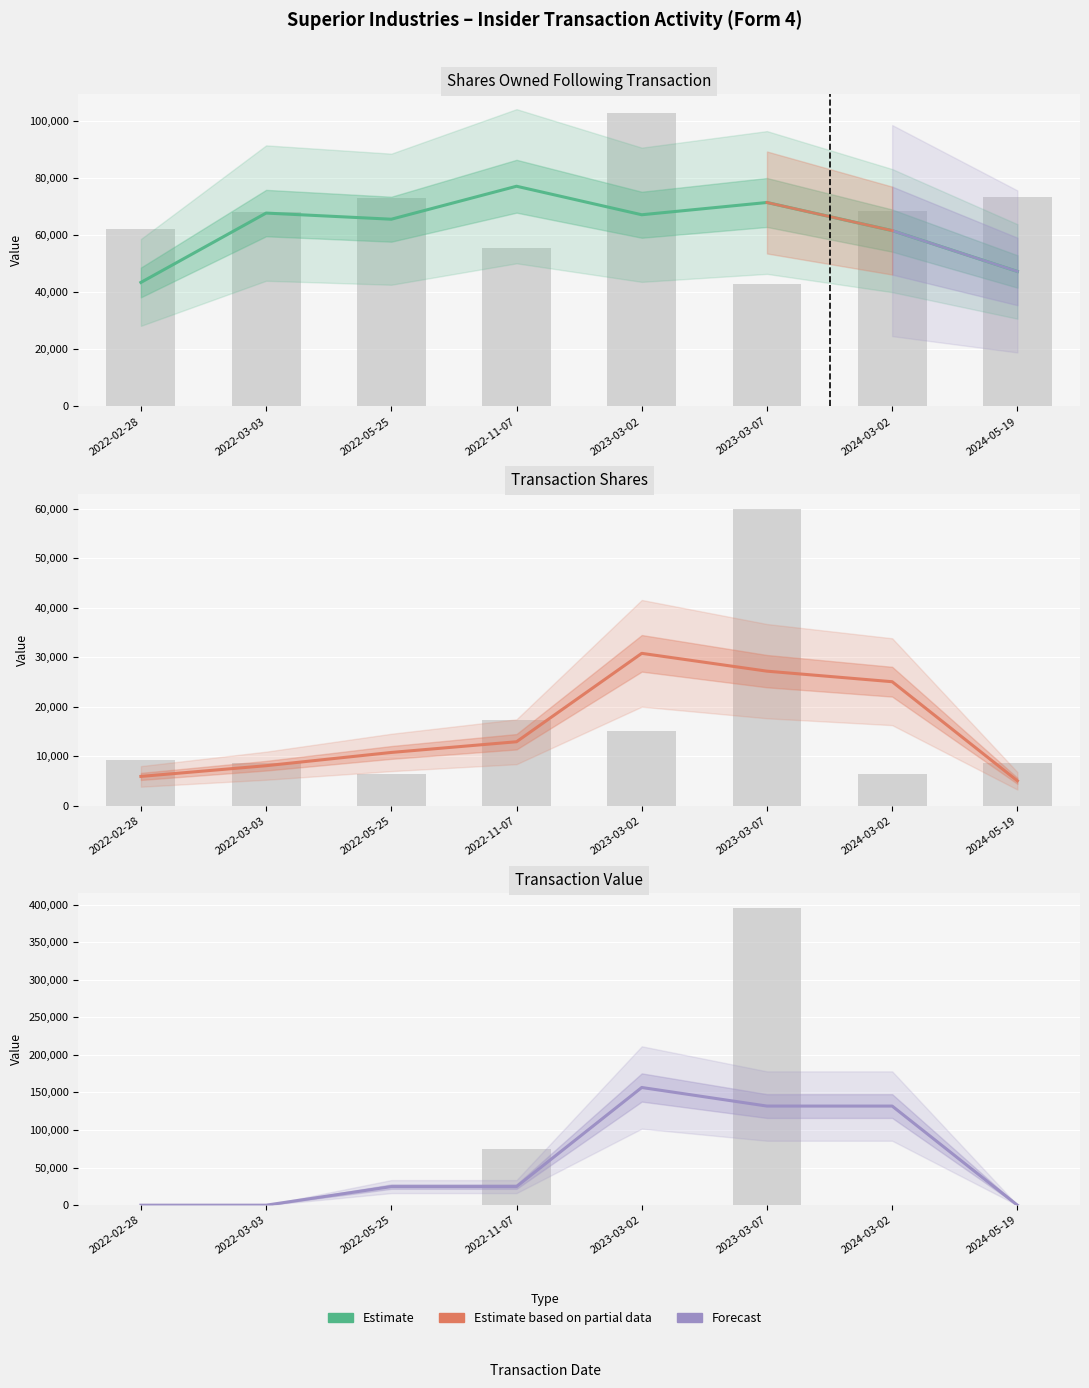

Rank the categories by transactionValue value from highest to lowest.

2023-03-07, 2022-11-07, 2022-02-28, 2022-03-03, 2022-05-25, 2023-03-02, 2024-03-02, 2024-05-19